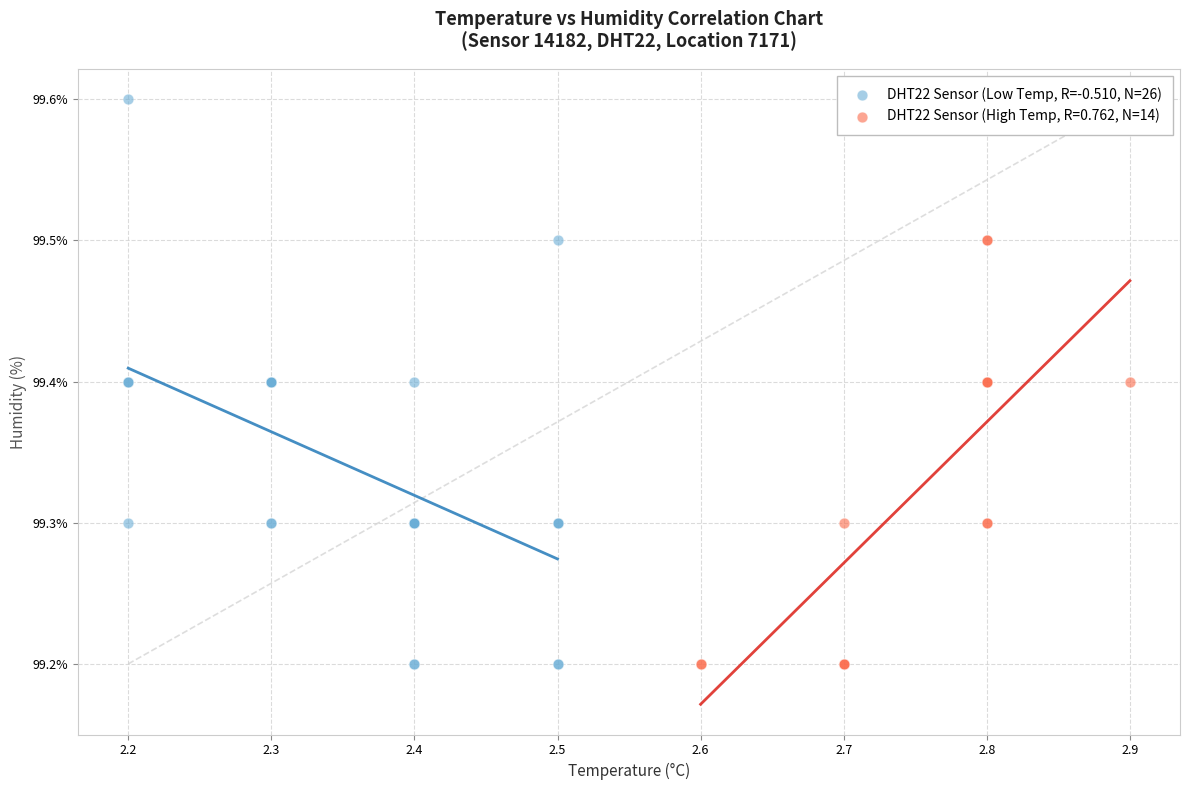

Which series has the largest Y range (max minus min)?

DHT22 Sensor (Low Temp, R=-0.510, N=26)